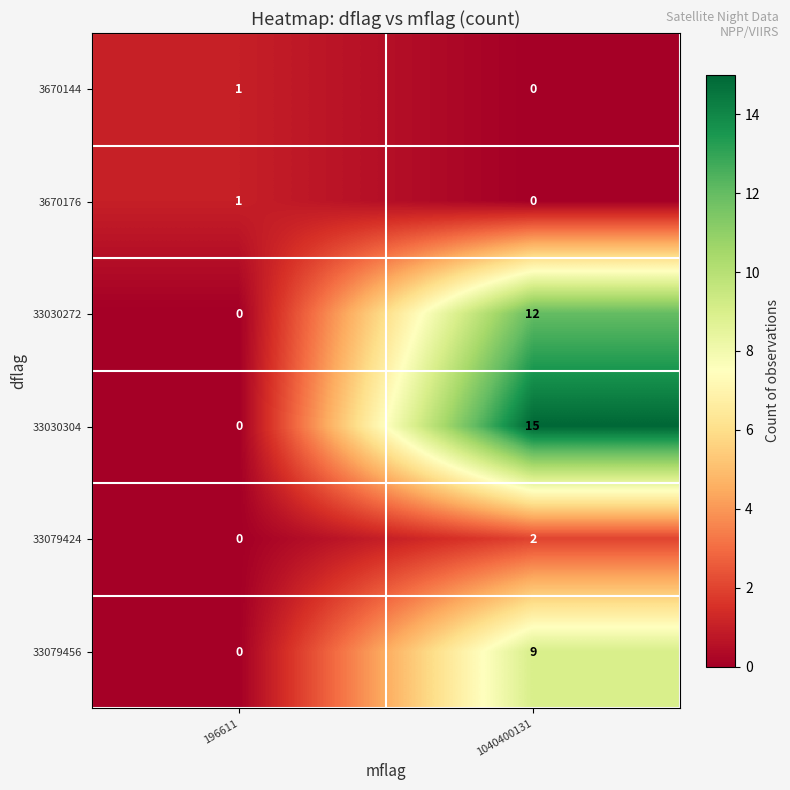

At which label is 33030272 closest to 6?

196611